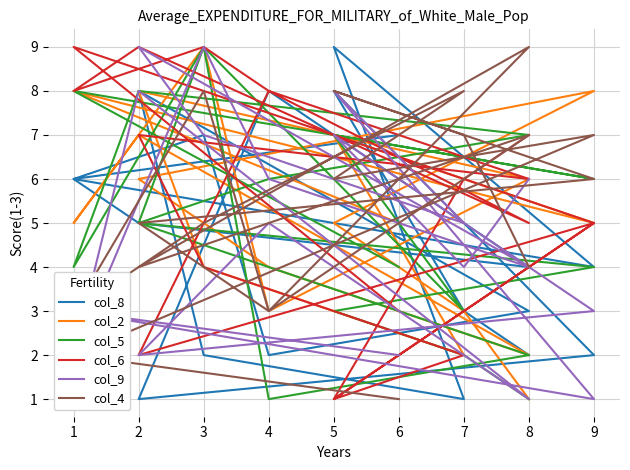

Reading left to right, extract all data points from this chart.

col_8: 0=2	1=3	2=8	3=2	4=1	5=8	6=4	7=5	8=6	9=7	10=2	11=3	12=8	13=2	14=1	15=9	16=4	17=6	18=7
col_2: 0=1	1=3	2=5	3=8	4=6	5=4	6=2	7=7	8=5	9=9	10=3	11=6	12=8	13=4	14=2	15=7	16=5	17=8	18=5
col_5: 0=1	1=2	2=3	3=4	4=5	5=6	6=7	7=8	8=4	9=9	10=1	11=2	12=5	13=9	14=3	15=7	16=6	17=8	18=4
col_6: 0=7	1=6	2=1	3=5	4=2	5=8	6=5	7=9	8=8	9=9	10=8	11=6	12=7	13=4	14=2	15=1	16=5	17=9	18=3
col_9: 0=6	1=4	2=7	3=3	4=2	5=5	6=1	7=8	8=2	9=9	10=6	11=4	12=9	13=7	14=5	15=8	16=1	17=3	18=2
col_4: 0=4	1=7	2=8	3=6	4=5	5=3	6=7	7=4	8=3	9=8	10=3	11=9	12=4	13=5	14=8	15=6	16=7	17=2	18=1